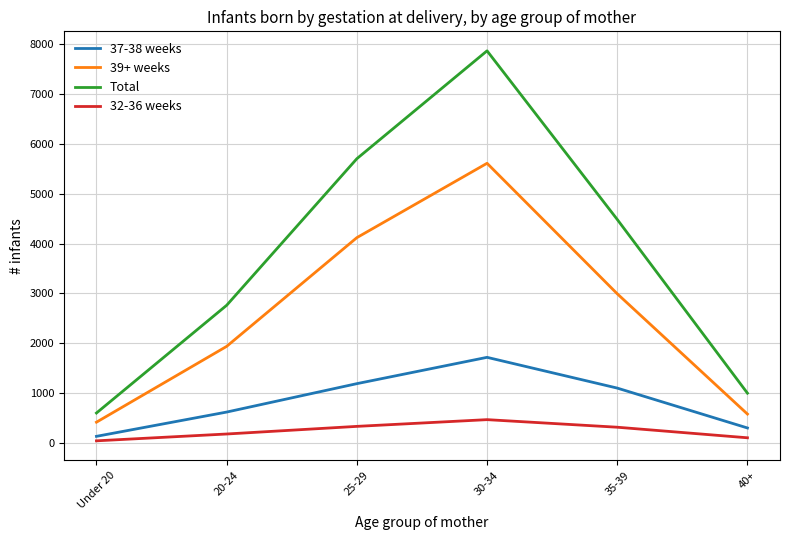

At which category is the sum across all series the highest?

30-34